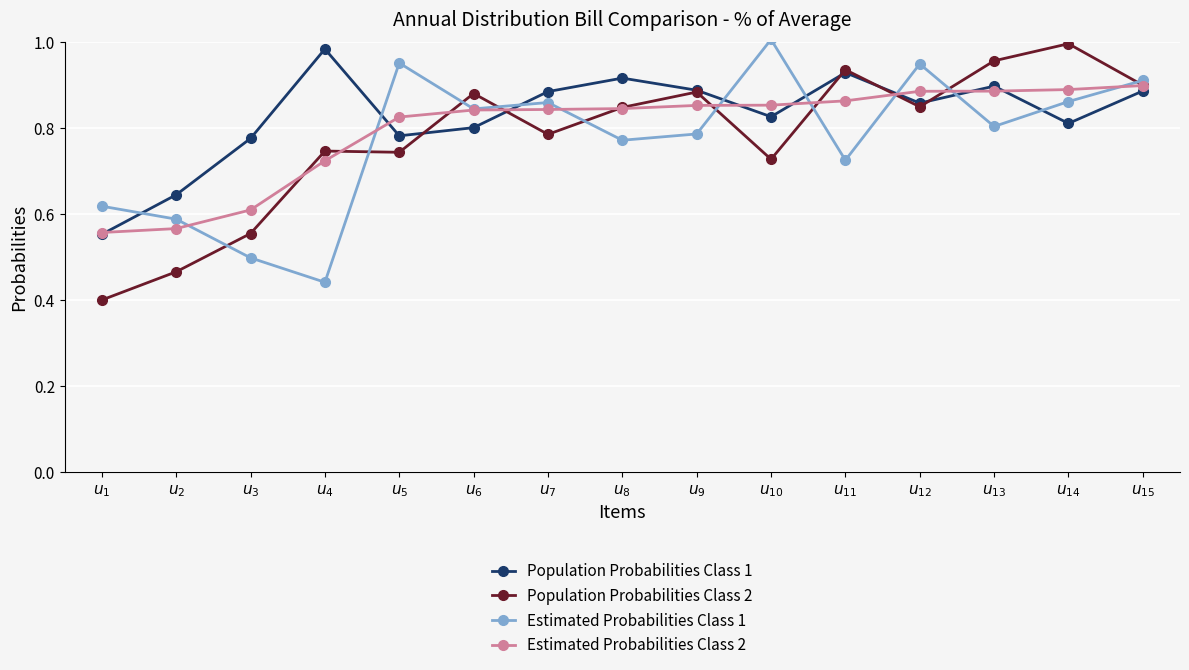

How many series are shown in this chart?

4